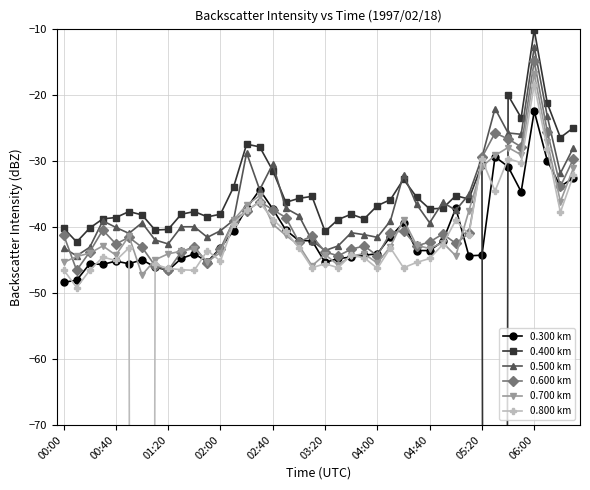

What is the average value of the 0.600 km series?

-39.1